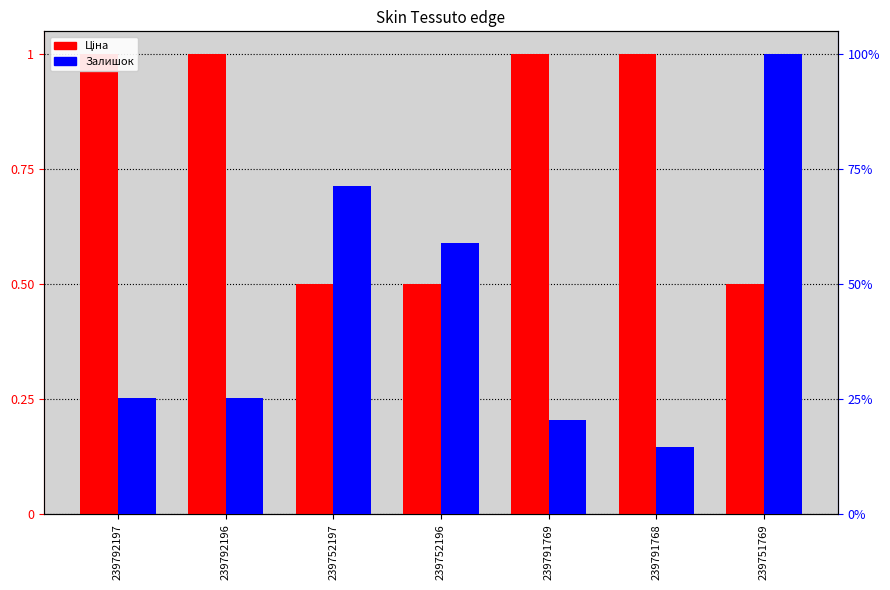

Which has a higher value, 239752196 or 239752197?

239752196